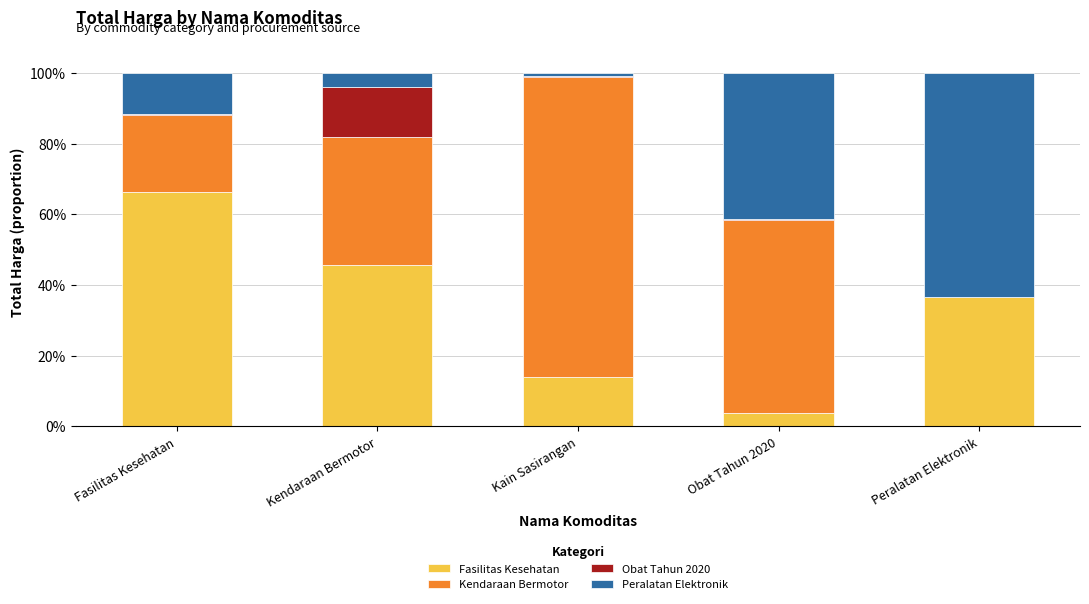

The Fasilitas Kesehatan series shows 18.7 at Kain Sasirangan. True or false?

False